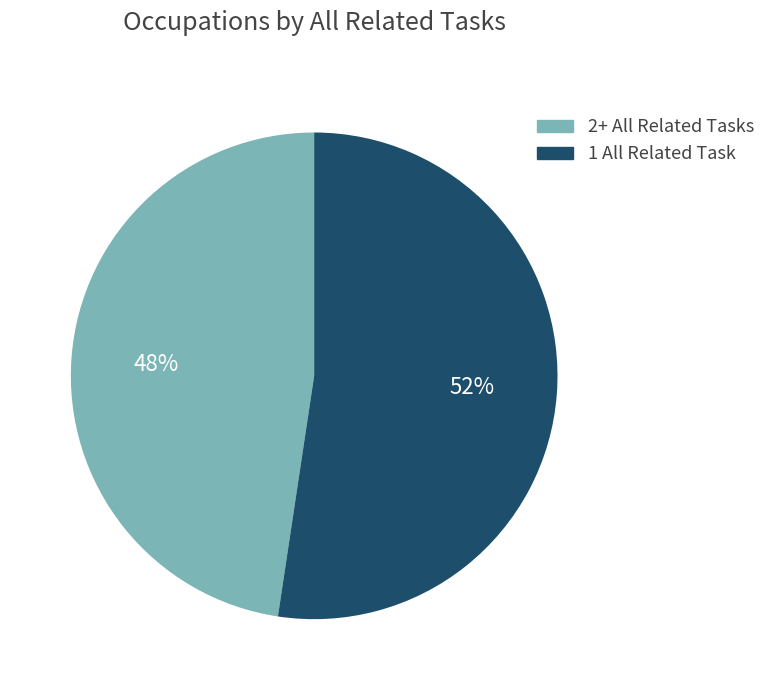

Does any single category account for the majority?

Yes